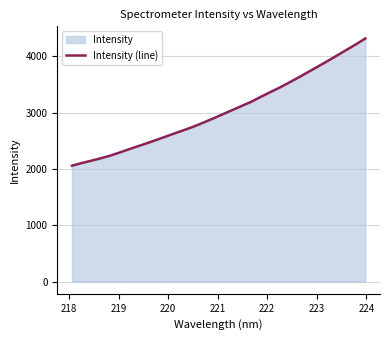

Reading left to right, transcribe all the data shown in this chart.

2058.0	2103.2	2144.6	2187.3	2233.9	2289.7	2348.0	2405.1	2461.2	2520.2	2580.3	2640.7	2699.4	2761.5	2831.4	2902.0	2976.1	3049.8	3123.2	3197.2	3284.2	3367.5	3448.7	3538.0	3629.9	3723.7	3818.6	3914.2	4012.5	4111.7	4211.1	4314.8